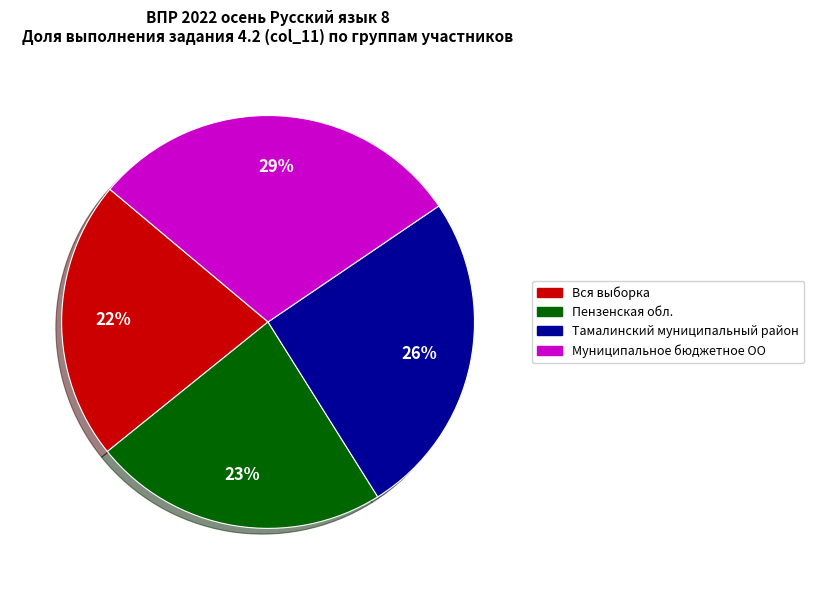

How many slices are in this pie chart?

4